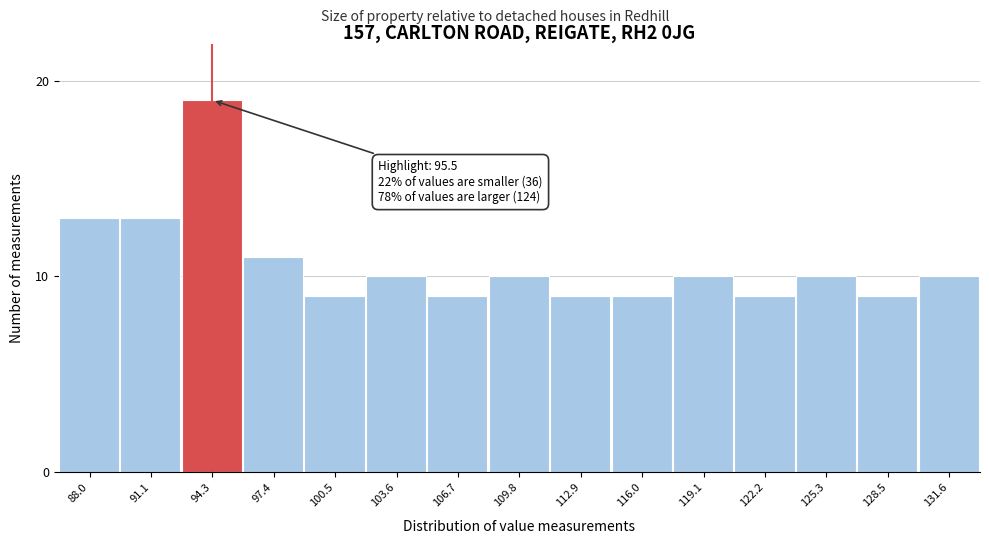

Reading left to right, what are all the values shown in this chart?

88.0=13	91.1=13	94.3=19	97.4=11	100.5=9	103.6=10	106.7=9	109.8=10	112.9=9	116.0=9	119.1=10	122.2=9	125.3=10	128.5=9	131.6=10